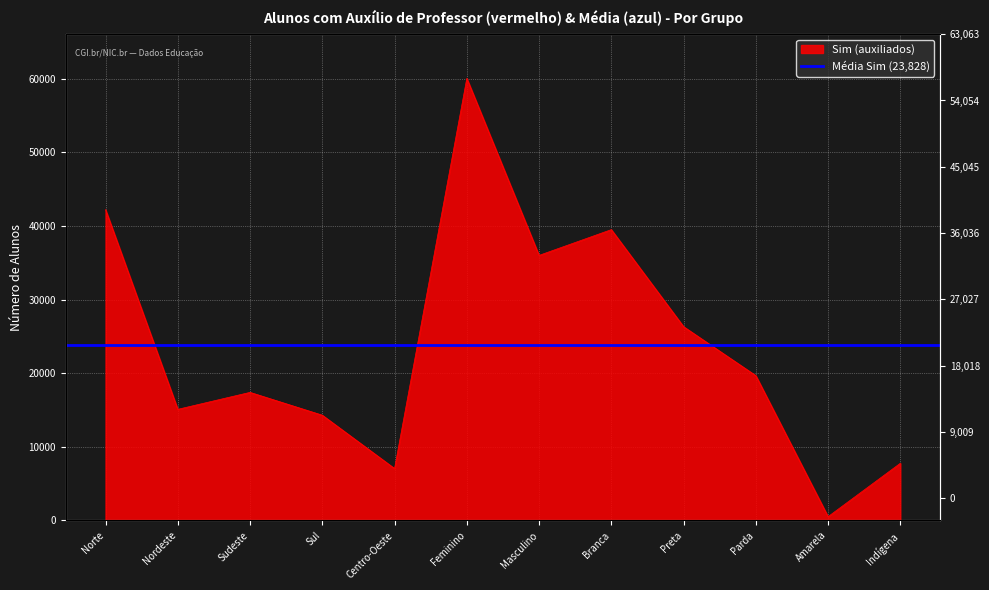

What is the change in value from Sul to Centro-Oeste?

-7248